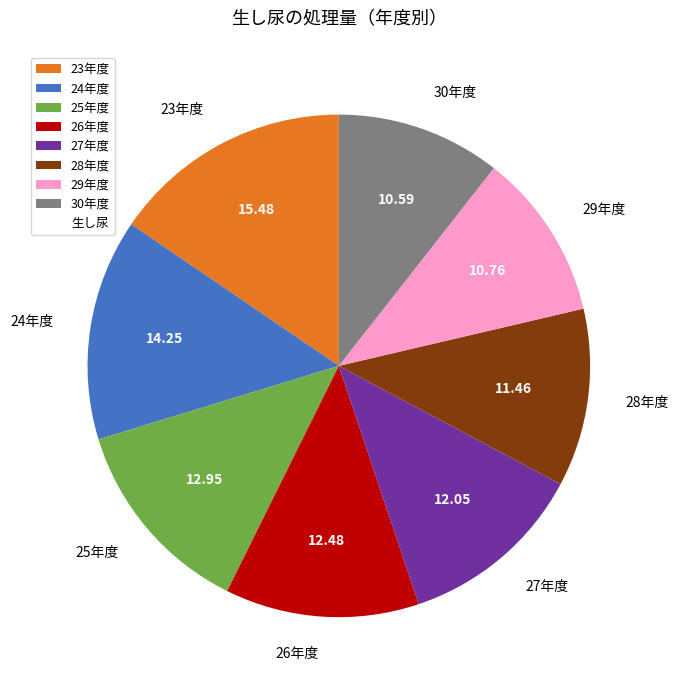

Approximately how many times larger is the value at 30年度 compared to 25年度?

0.8